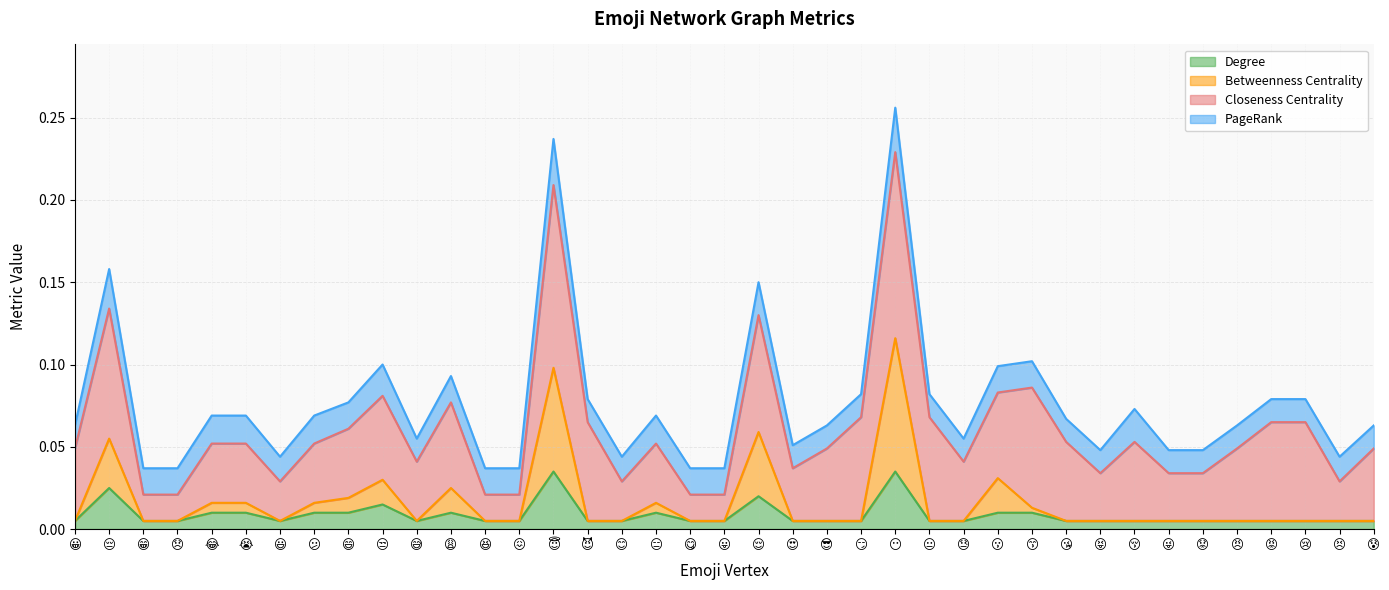

True or false: Degree and Betweenness Centrality intersect in this chart.

False